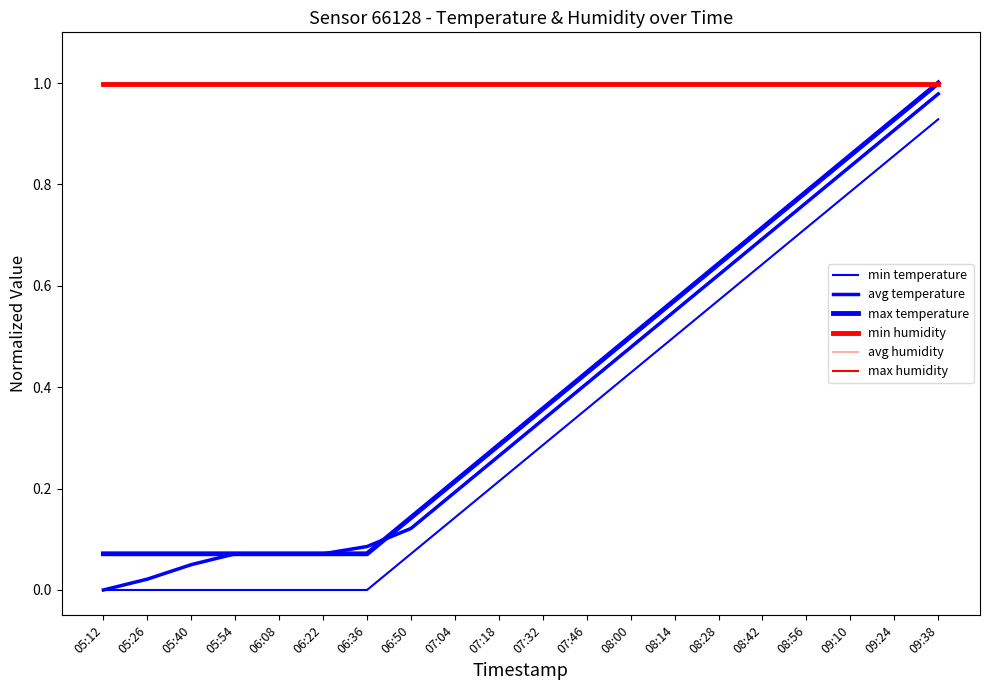

True or false: avg temperature and max humidity intersect in this chart.

False